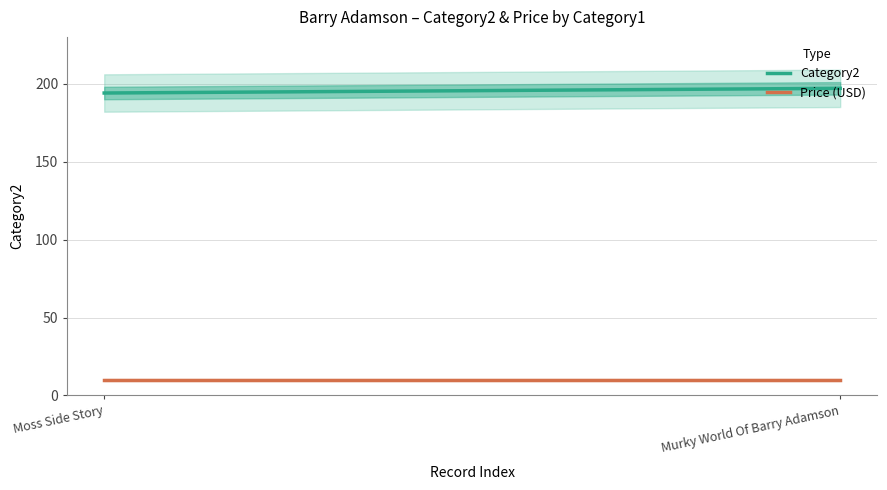

List the series in order of their peak value, lowest first.

Price (USD), Category2